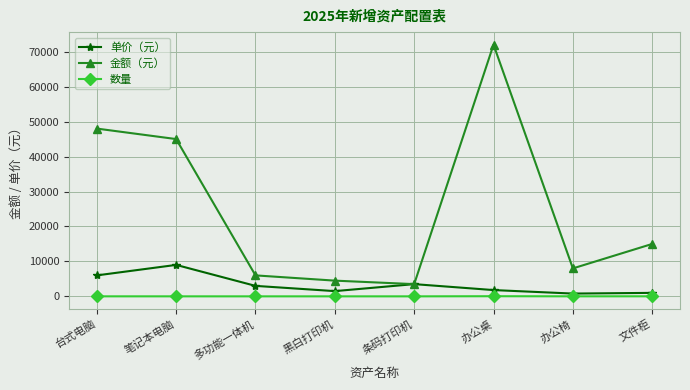

What value does the 单价（元） series have at 办公桌, to the nearest 100?

1800